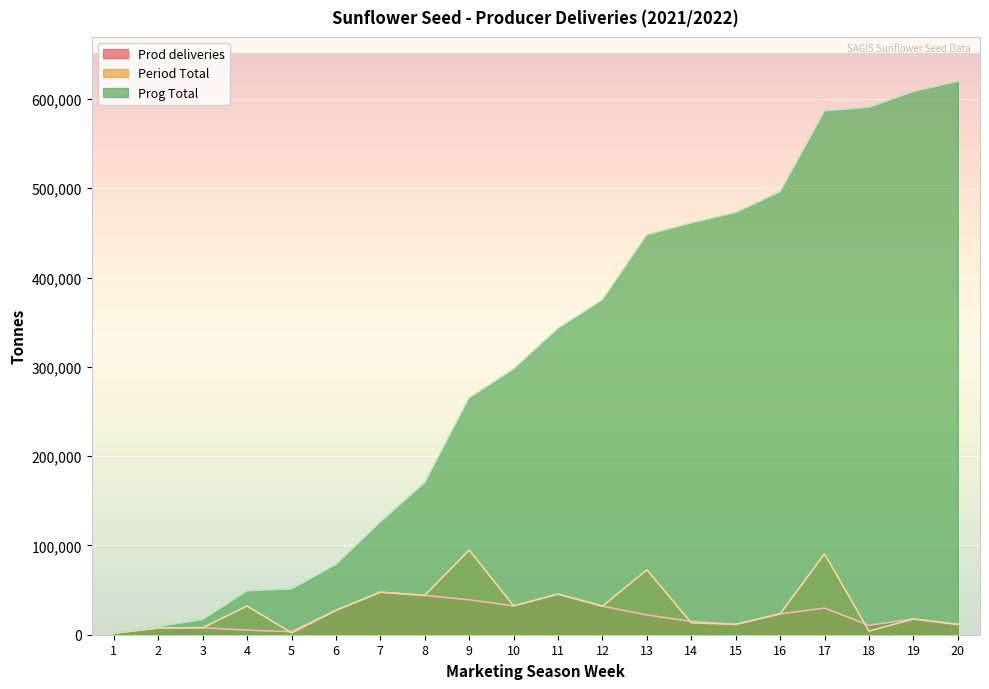

What is the spread (max minus min) of values at 10?

265160